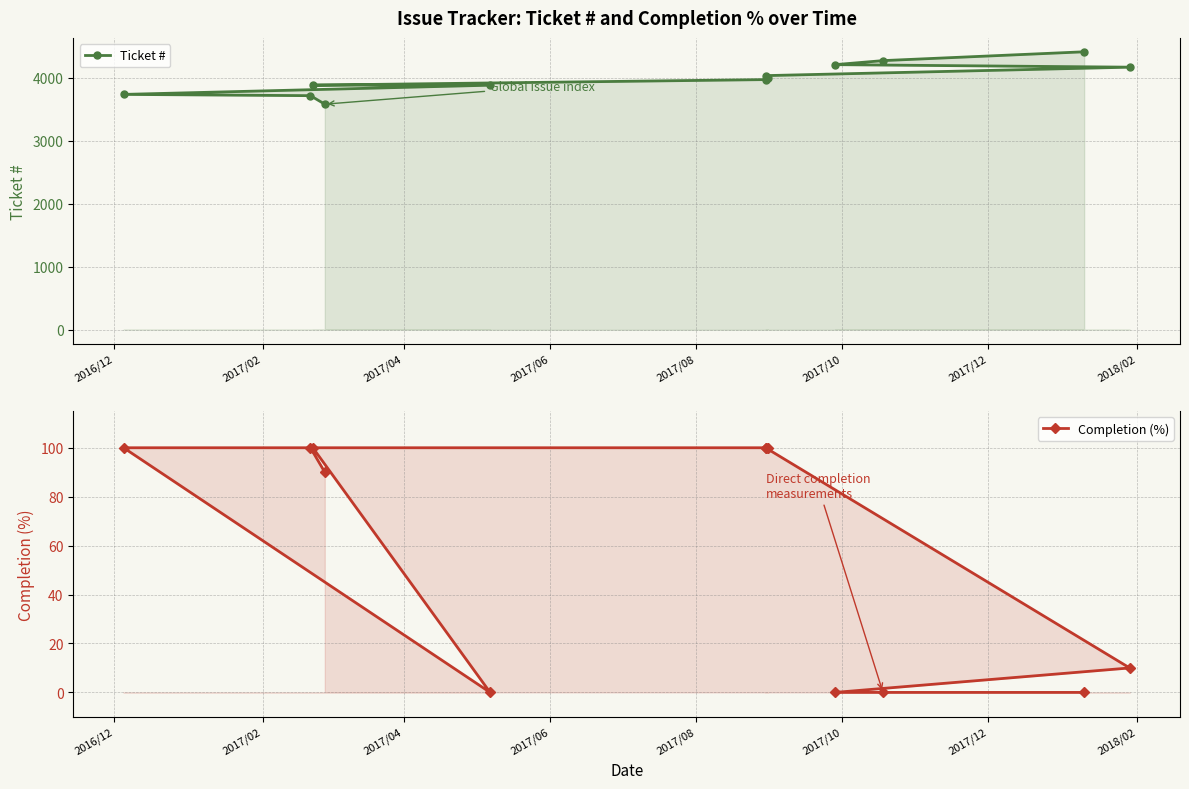

Reading right to left, transcribe all the data shown in this chart.

Ticket #: 4410	4270	4206	4166	4032	3999	3969	3881	3880	3734	3714	3579
Completion (%): 0	0	0	10	100	100	100	100	0	100	100	90